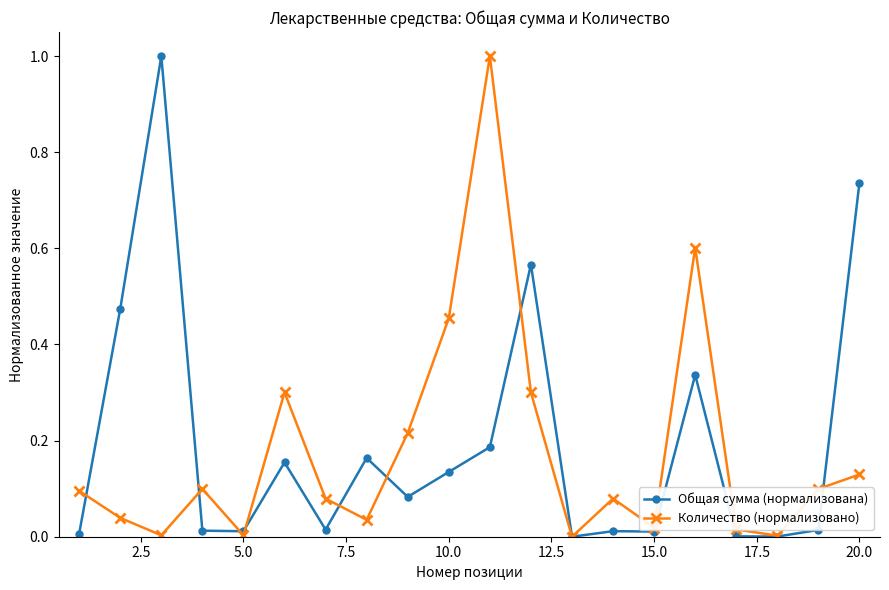

What is the sum of all Количество (нормализовано) values?

3.6